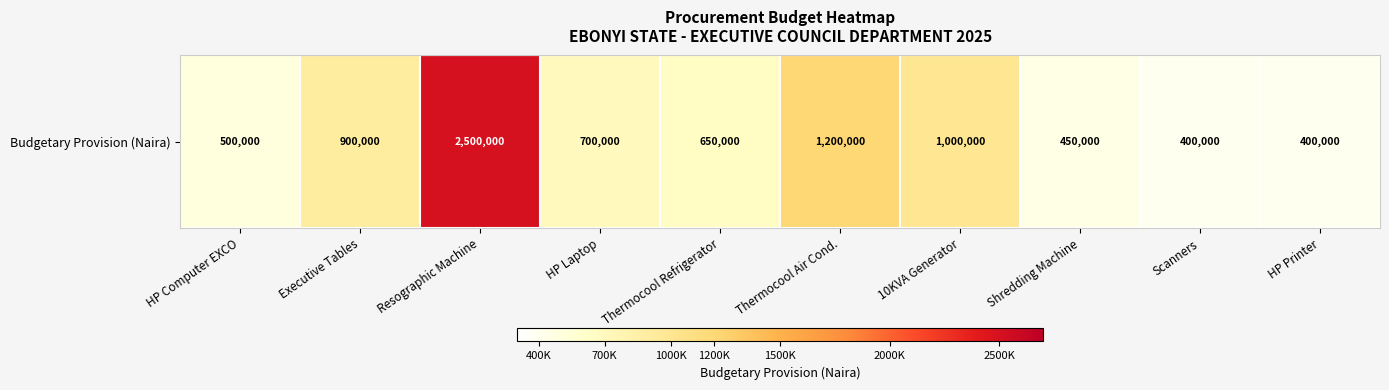

Reading left to right, list all the values displayed in this chart.

500000	900000	2500000	700000	650000	1200000	1000000	450000	400000	400000